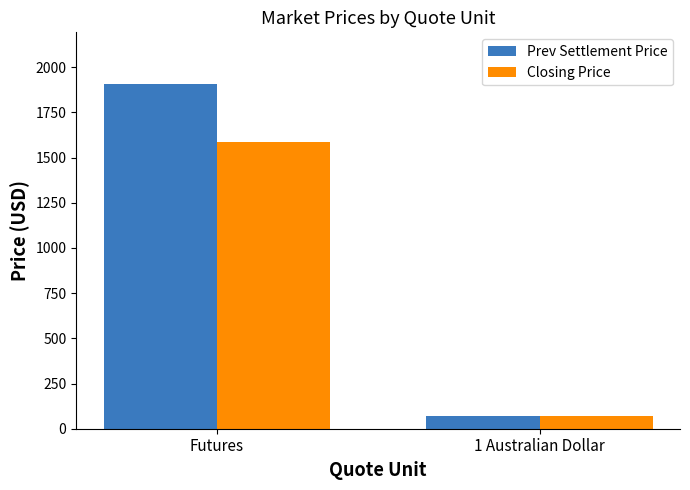

What is the average value of the Closing Price series?

827.5